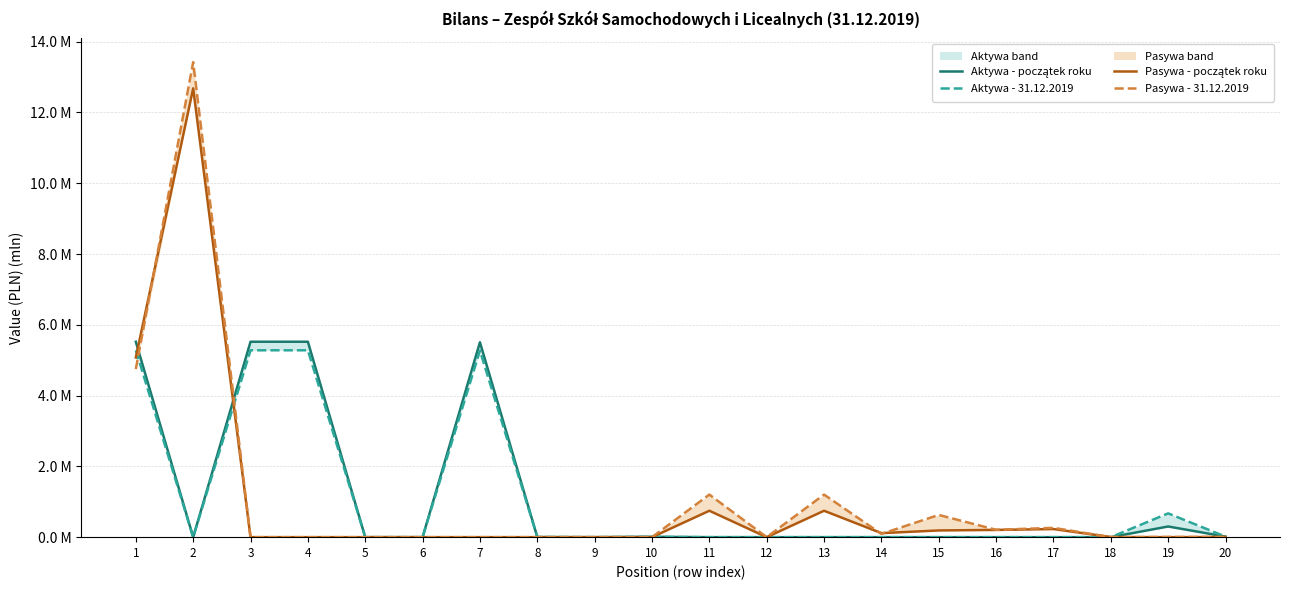

How many categories are shown in the chart?

20